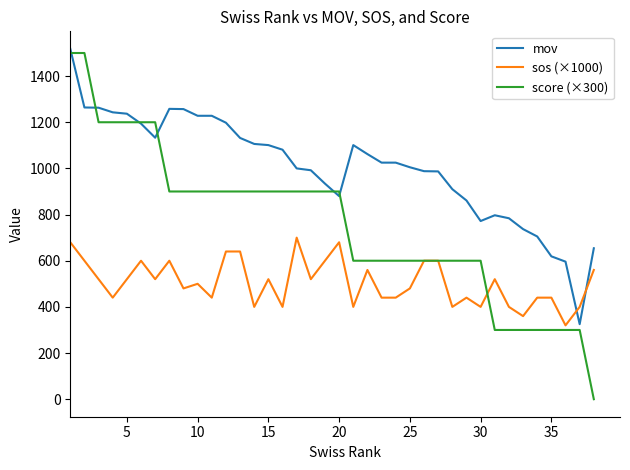

What is the minimum value for mov?

325